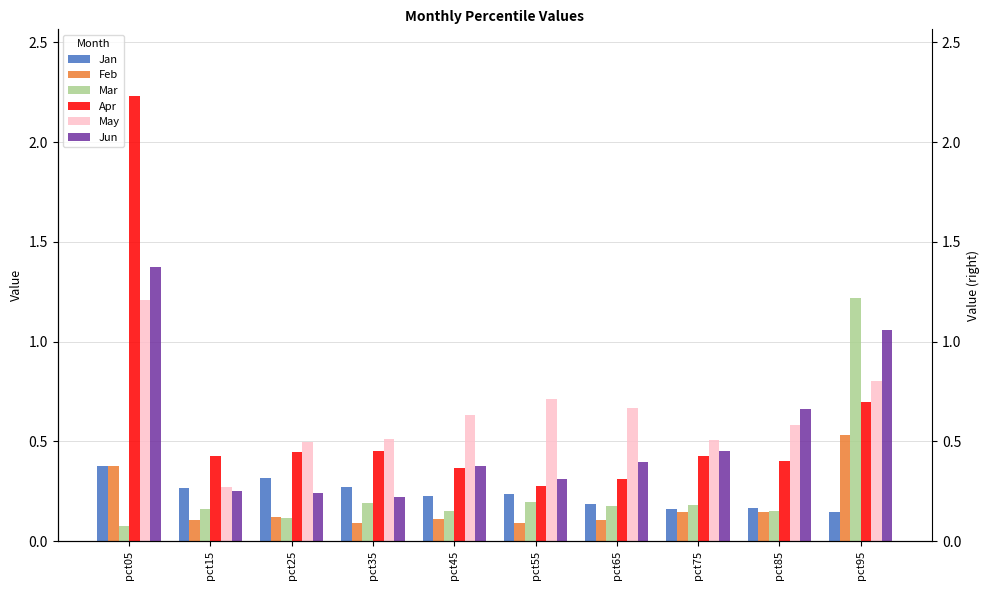

At how many categories does at least one series exceed 2?

1